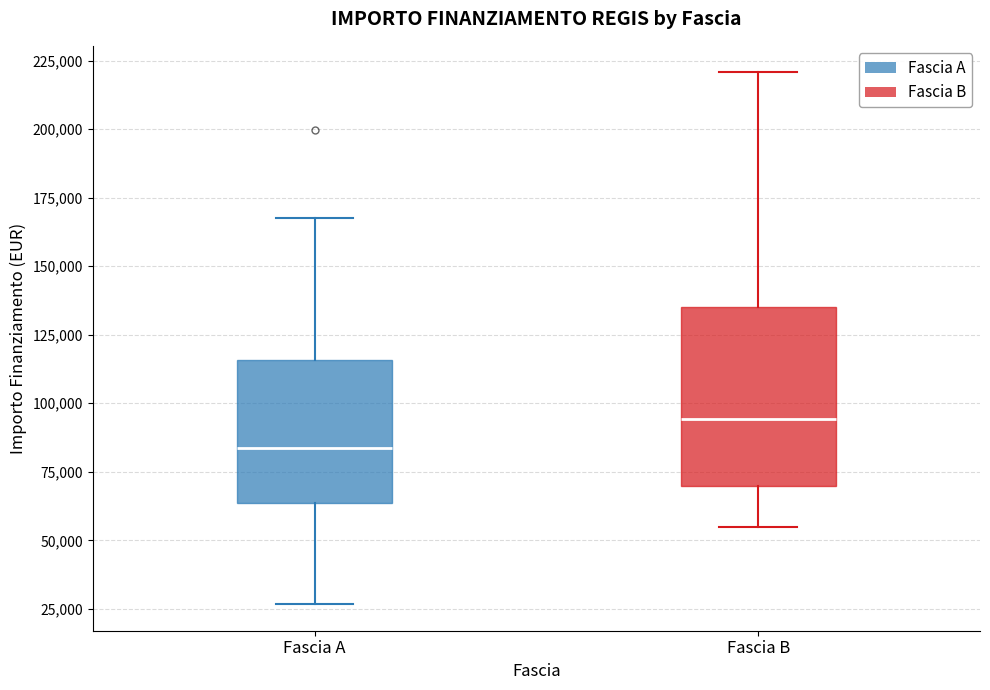

Where does the lower whisker of the box for Fascia A end on the y-axis? The values are not printed on the chart, so give them approximately, as read against the axis.

25000